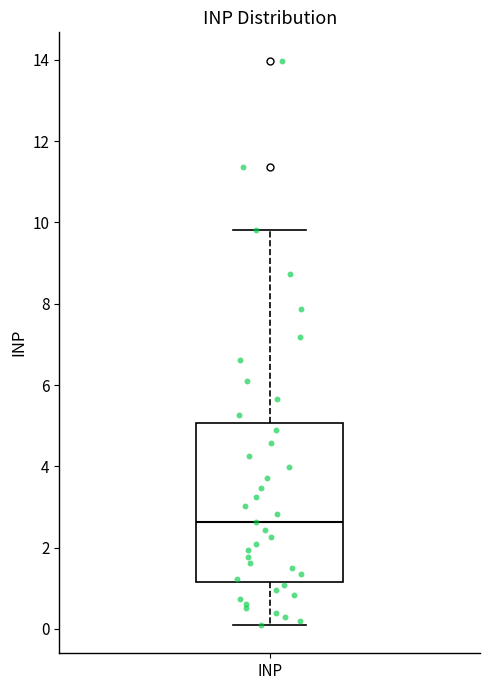

Read this box plot against the y-axis: the position of the median line, the range covered by the box, and the ends of both whiskers. The values are not printed on the chart, so give them approximately, as read against the axis.

median 2.6, box 1.2 to 5.0, whiskers 0.0 to 9.8